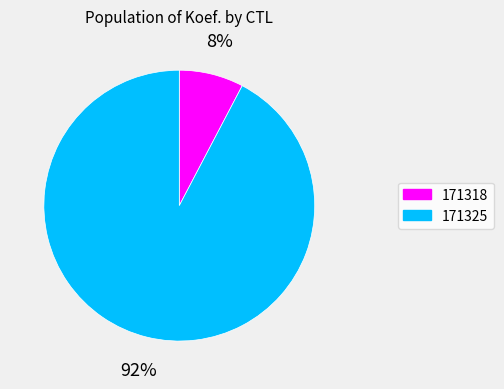

Does any single category account for the majority?

Yes